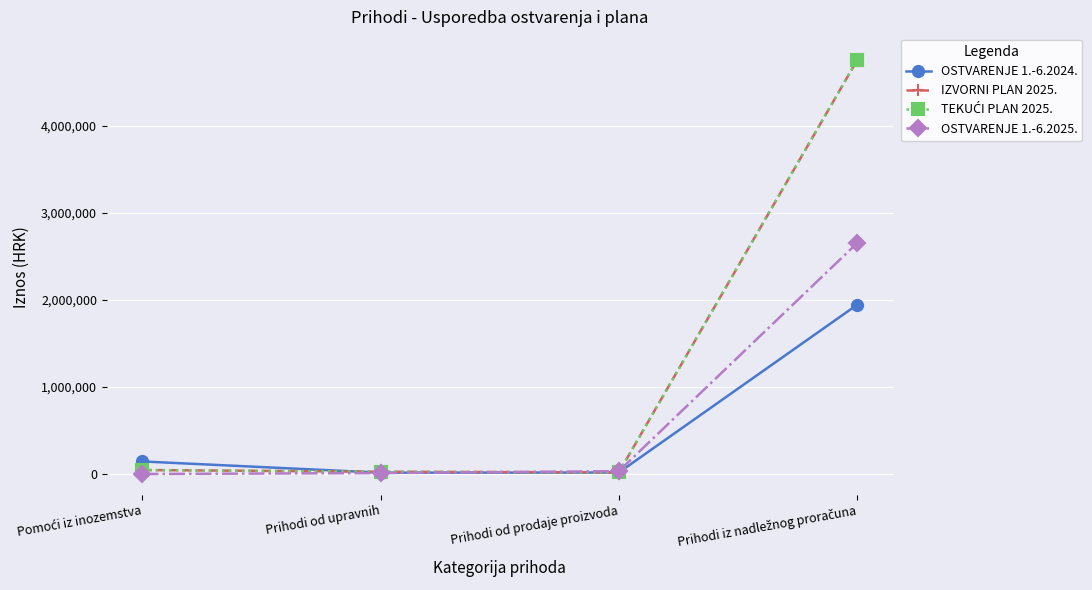

What is the sum of the IZVORNI PLAN 2025. values at Pomoći iz inozemstva and Prihodi iz nadležnog proračuna?

4794048.0